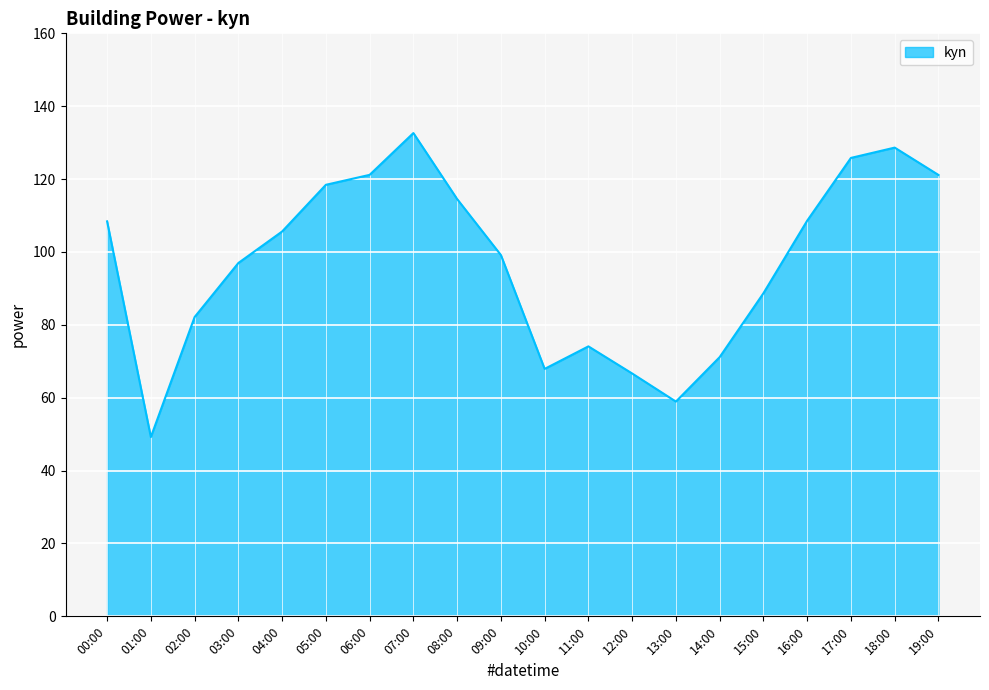

Which category has the lowest value across all series?

01:00